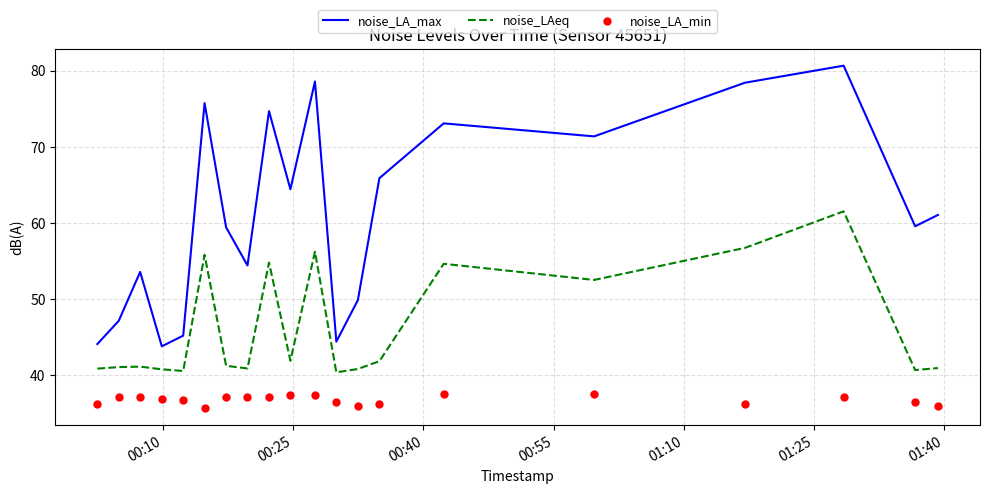

What are all the series names shown in the legend?

noise_LA_max, noise_LAeq, noise_LA_min